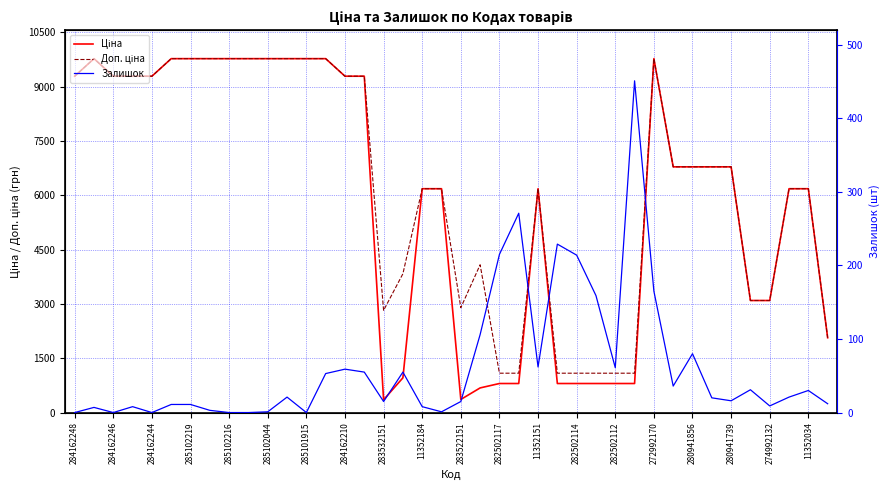

What is the difference between the maximum and minimum values in the Доп. ціна series?

8688.5